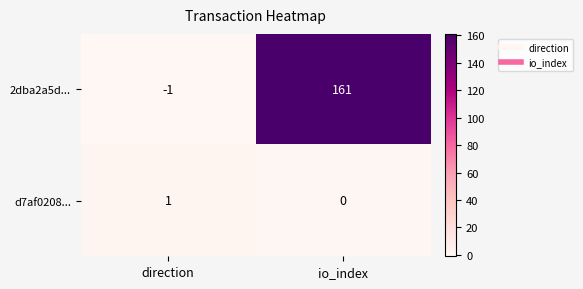

Reading left to right, what are all the values shown in this chart?

2dba2a5d...: direction=-1	io_index=161
d7af0208...: direction=1	io_index=0